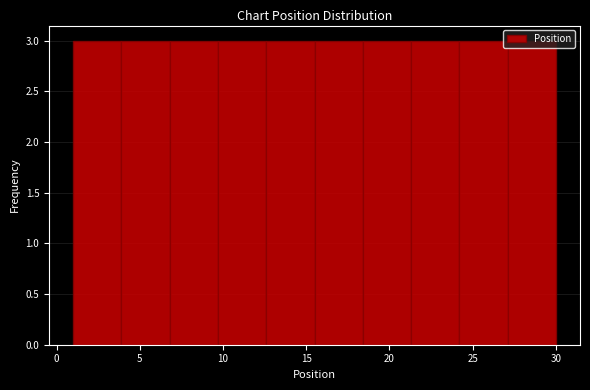

Reading left to right, list every bar in this chart as the range it spans on the x-axis followed by its height. Neither the bar edges nor the heights are printed on the chart, so give them approximately, as read against the axes.

1.0 to 3.9: 3
3.9 to 6.8: 3
6.8 to 9.7: 3
9.7 to 12.6: 3
12.6 to 15.5: 3
15.5 to 18.4: 3
18.4 to 21.3: 3
21.3 to 24.2: 3
24.2 to 27.1: 3
27.1 to 30.0: 3